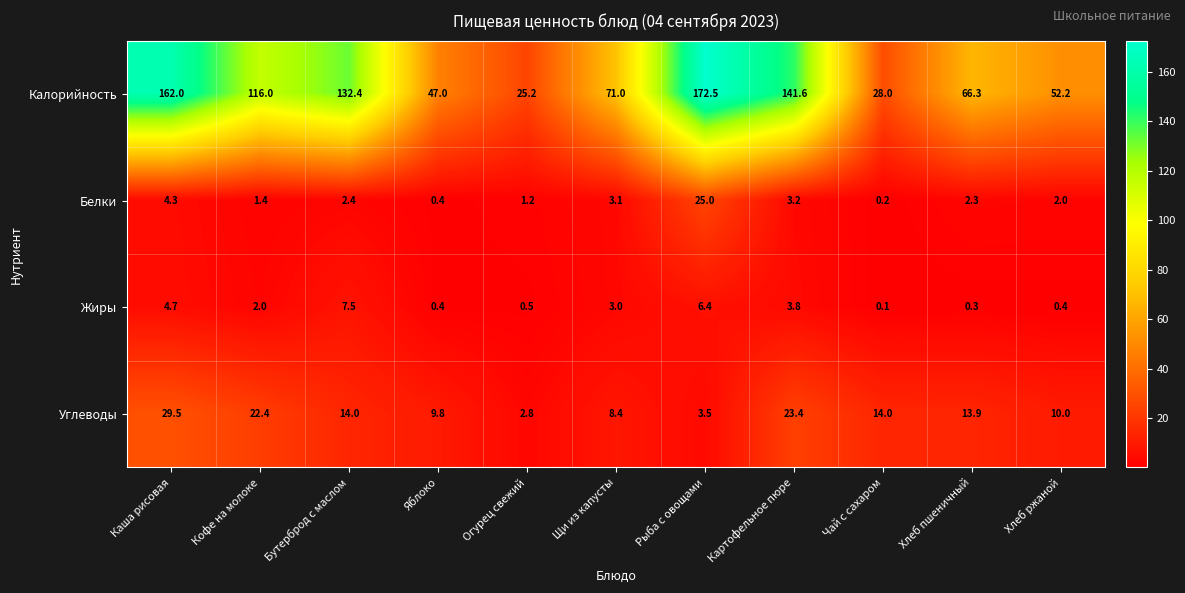

How many series are shown in this chart?

4